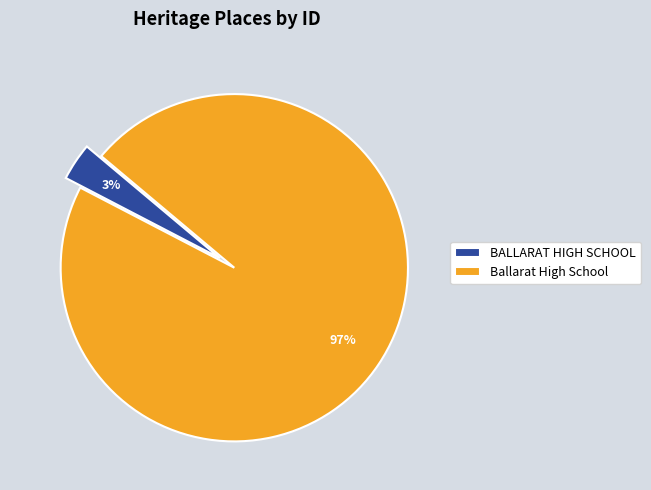

Does Ballarat High School represent more than half of the total?

Yes